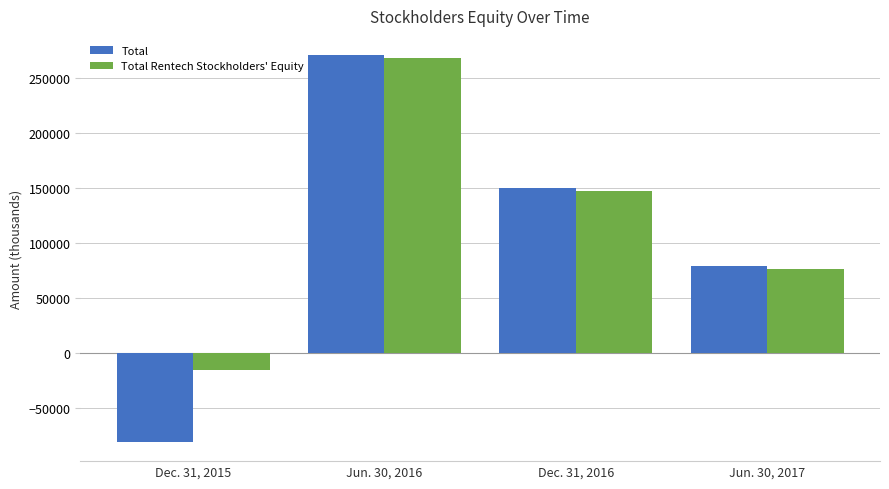

How many data points does each series have?

4